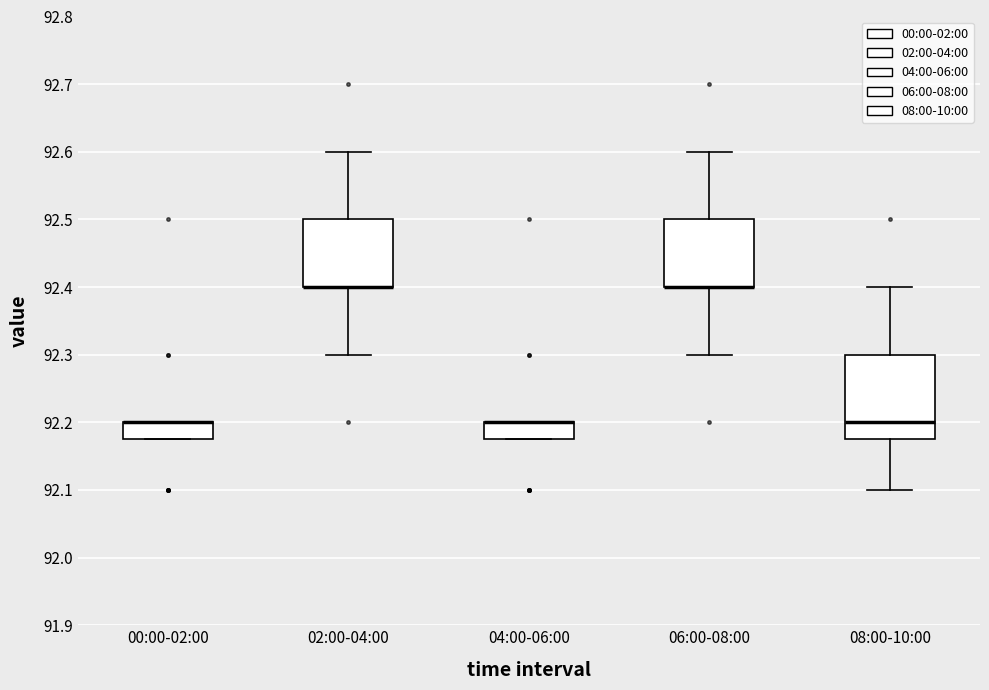

Reading left to right, transcribe this box plot: for each box, give where its median line is, the range the box spans, and where its two whiskers end, as read against the y-axis. The values are not printed on the chart, so give them approximately, as read against the axis.

00:00-02:00: median 92.20 (drawn on the box's upper edge), box 92.18 to 92.20, whiskers 92.18 to 92.20
02:00-04:00: median 92.40 (drawn on the box's lower edge), box 92.40 to 92.50, whiskers 92.30 to 92.60
04:00-06:00: median 92.20 (drawn on the box's upper edge), box 92.18 to 92.20, whiskers 92.18 to 92.20
06:00-08:00: median 92.40 (drawn on the box's lower edge), box 92.40 to 92.50, whiskers 92.30 to 92.60
08:00-10:00: median 92.20, box 92.18 to 92.30, whiskers 92.10 to 92.40